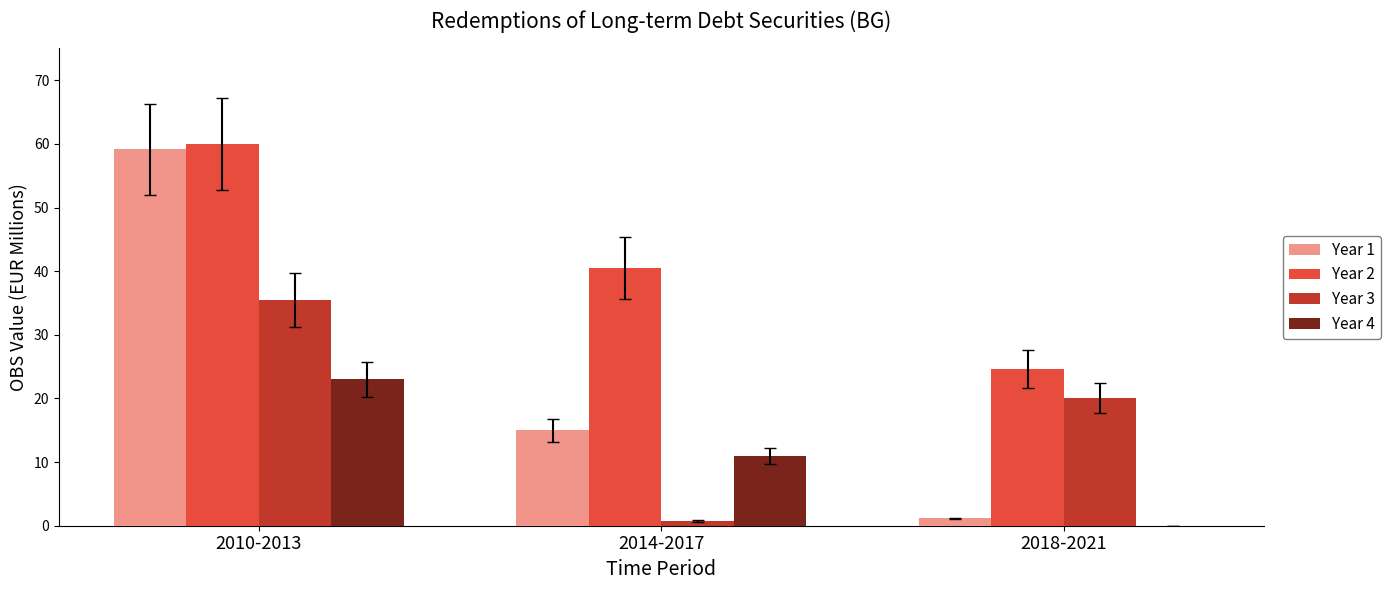

What is the spread (max minus min) of values at 2010-2013?

37.0